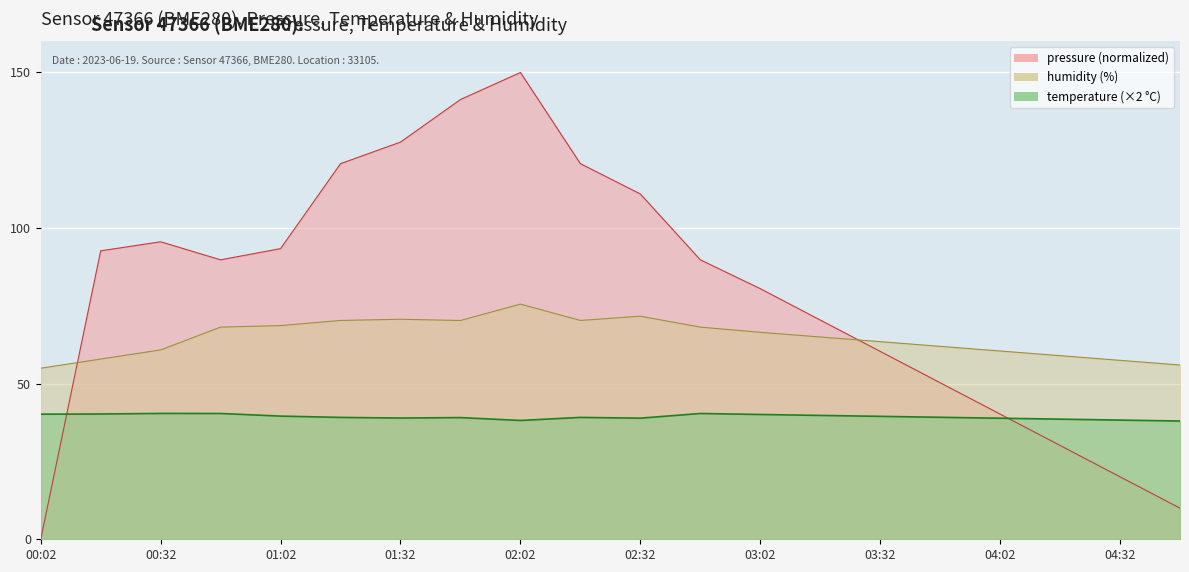

What is the difference between the second highest and minimum values in the humidity series?

16.7